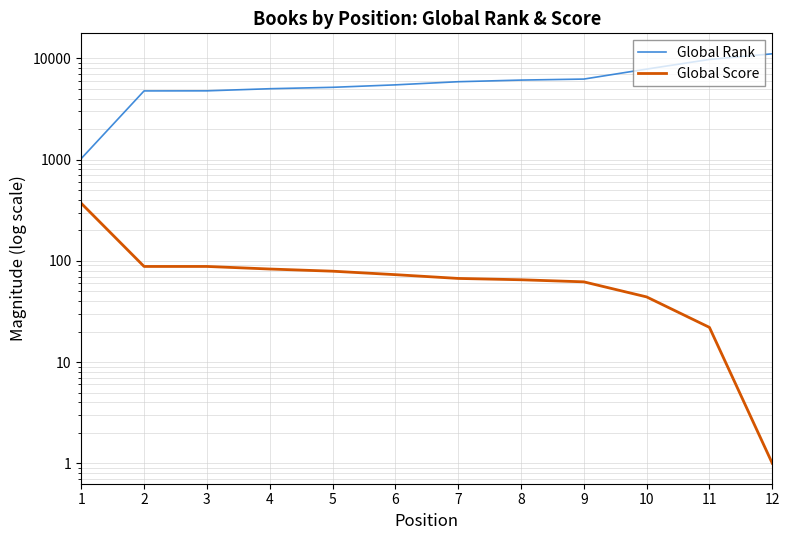

At which category is the sum across all series the highest?

12